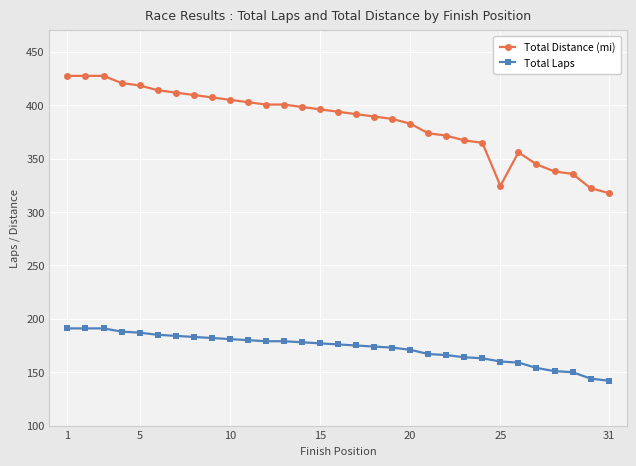

True or false: Total Laps and Total Distance (mi) cross at least once.

False